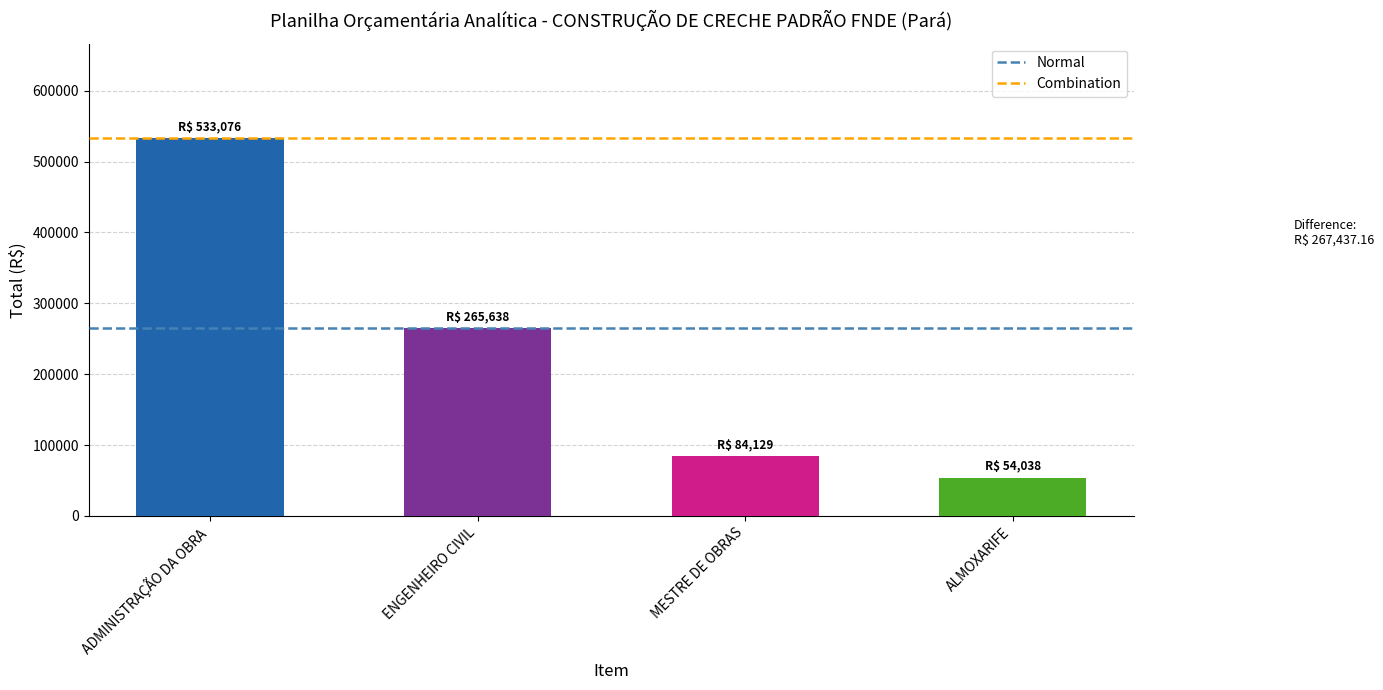

List the labels in order of value, smallest first.

ALMOXARIFE, MESTRE DE OBRAS, ENGENHEIRO CIVIL, ADMINISTRAÇÃO DA OBRA